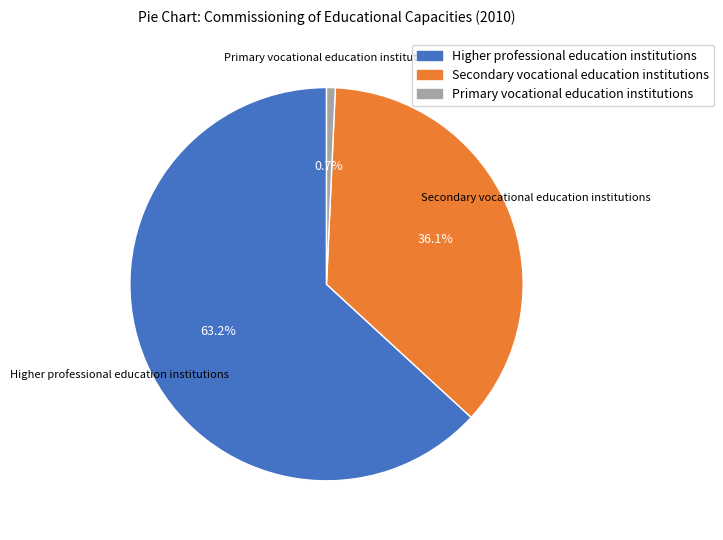

True or false: Primary vocational education institutions accounts for 9% of the total.

False